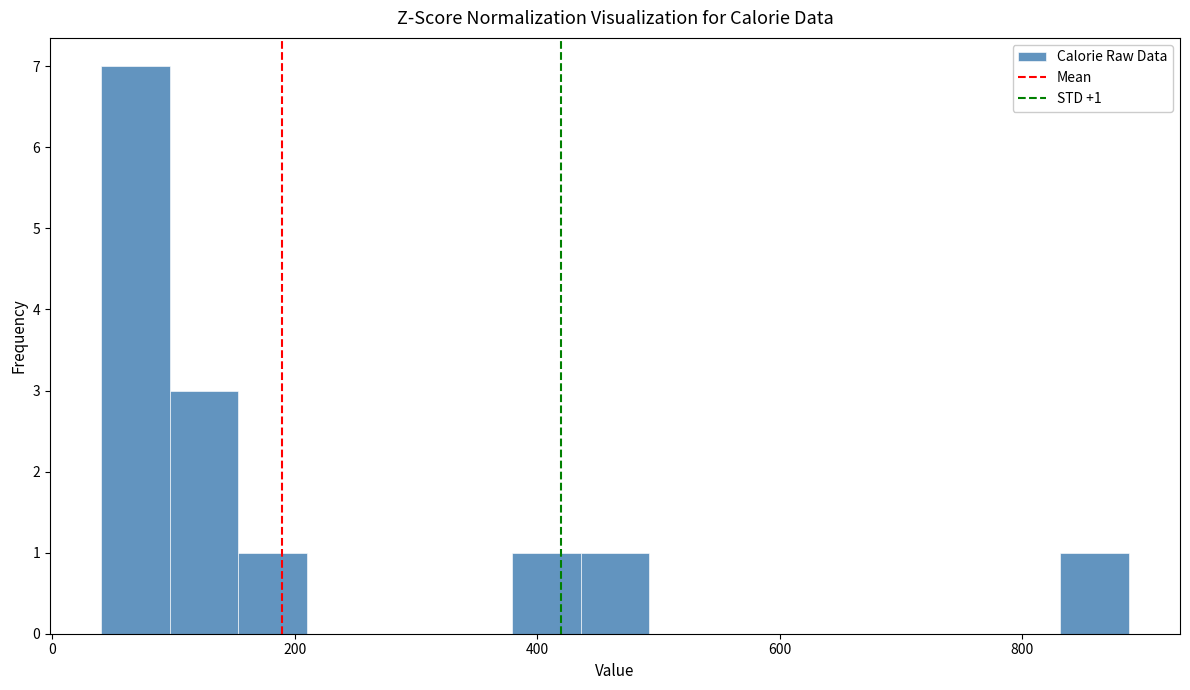

Read against the x-axis, roughly where is the centre of the tallest bar?

60